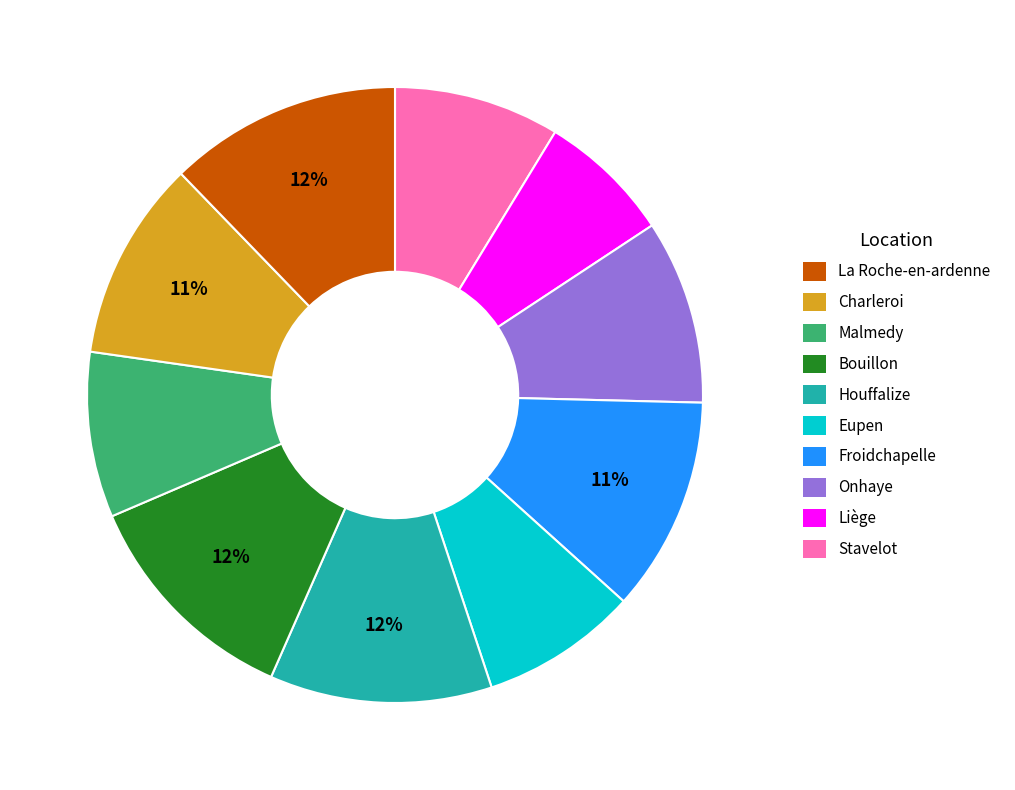

Does any single category account for the majority?

No